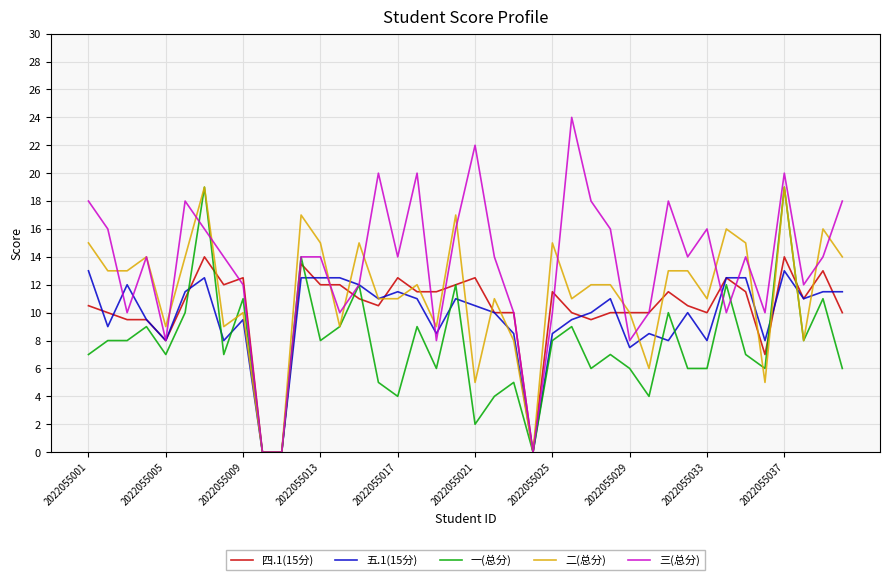

What is the maximum value for 一(总分)?

19.0